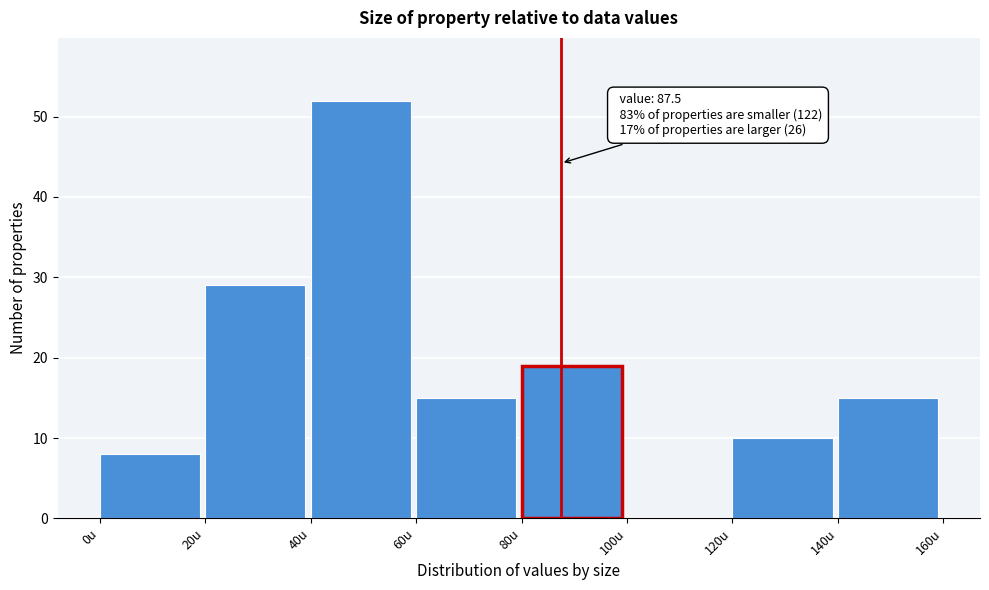

Which range on the x-axis has the tallest bar?

40 to 60